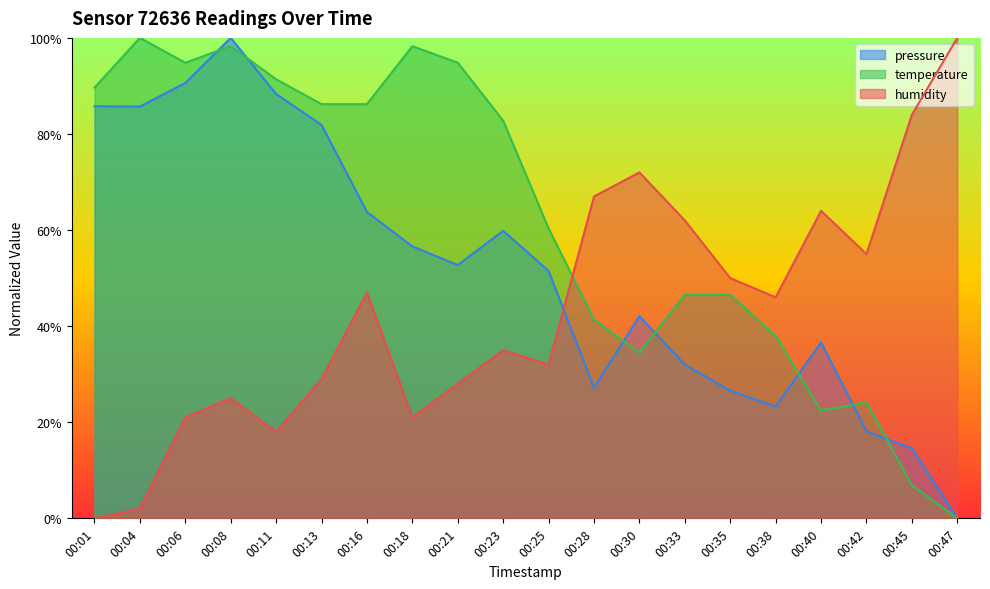

At which label does pressure reach its peak?

00:08